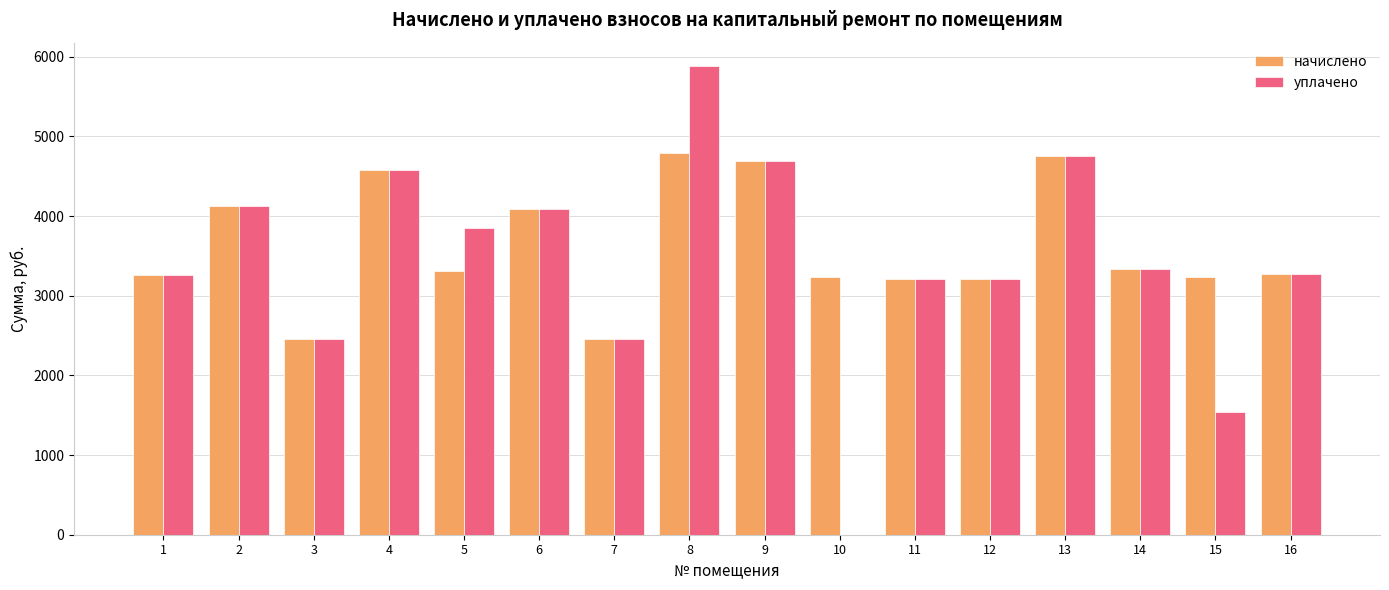

At which category is the sum across all series the highest?

8